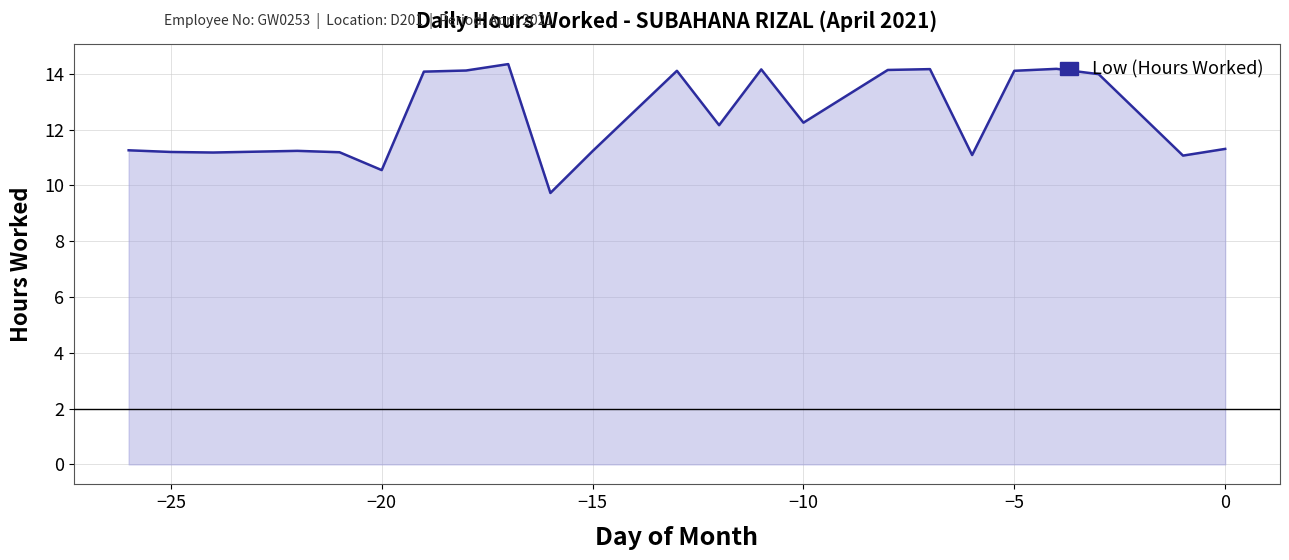

What is the minimum value shown in the chart?

9.7